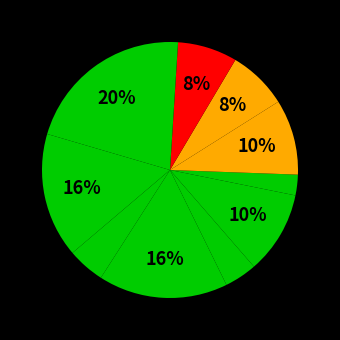

How many segments does this pie chart have?

11